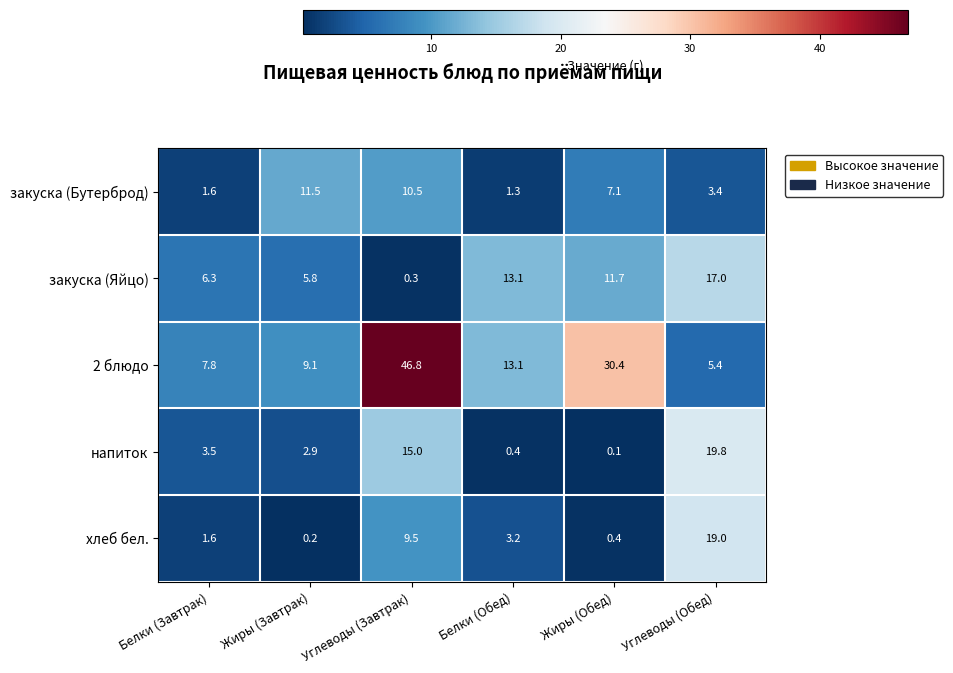

Count the number of data series in this chart.

5